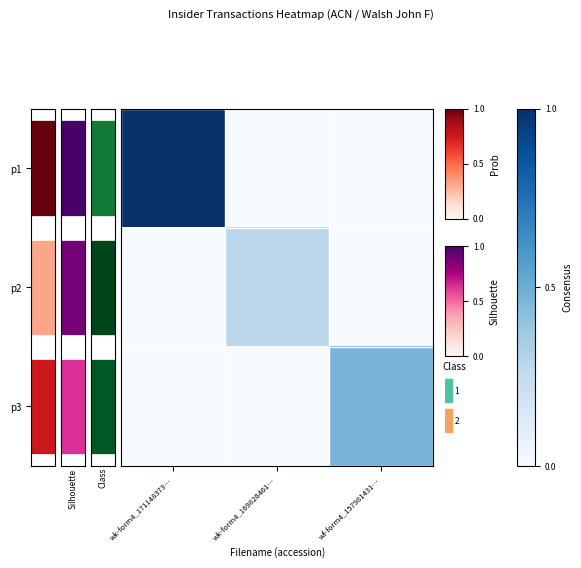

Count the number of categories in the chart.

3